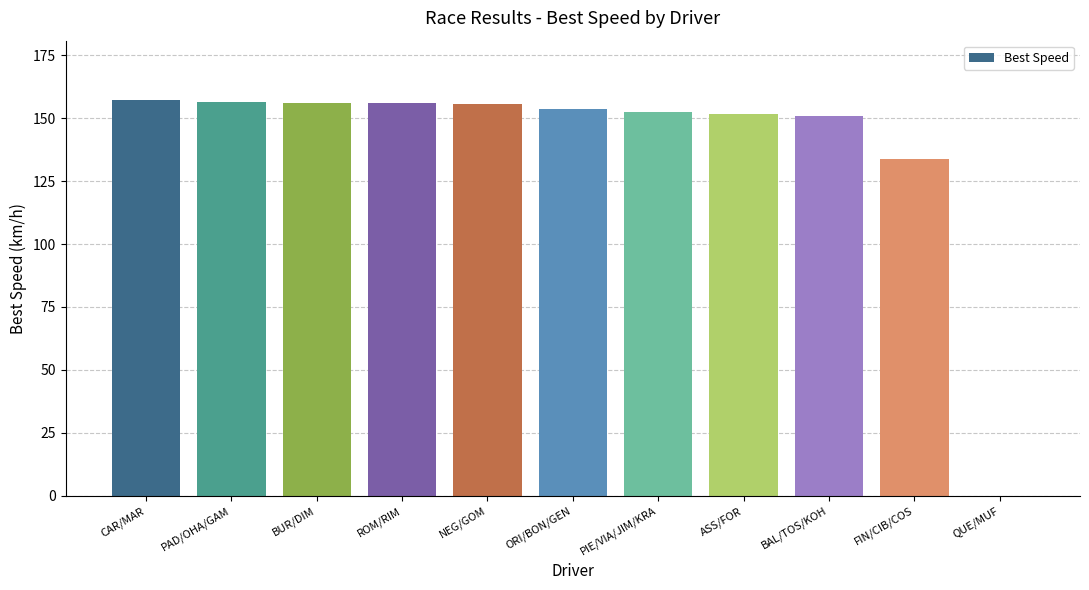

The value at QUE/MUF is 0.0. True or false?

True